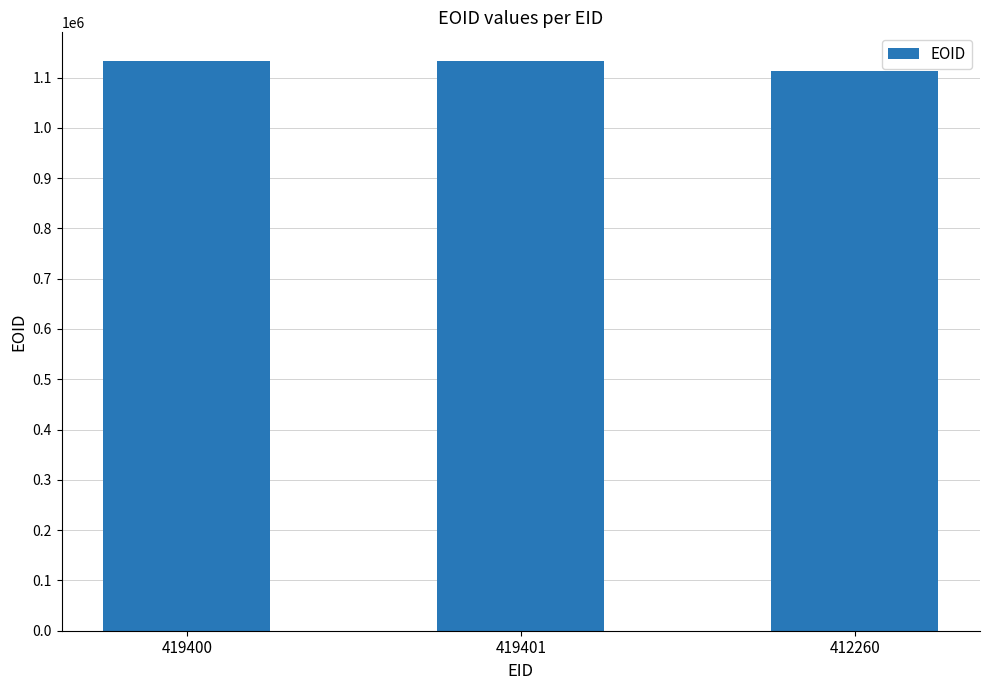

What is the minimum value shown in the chart?

1113776